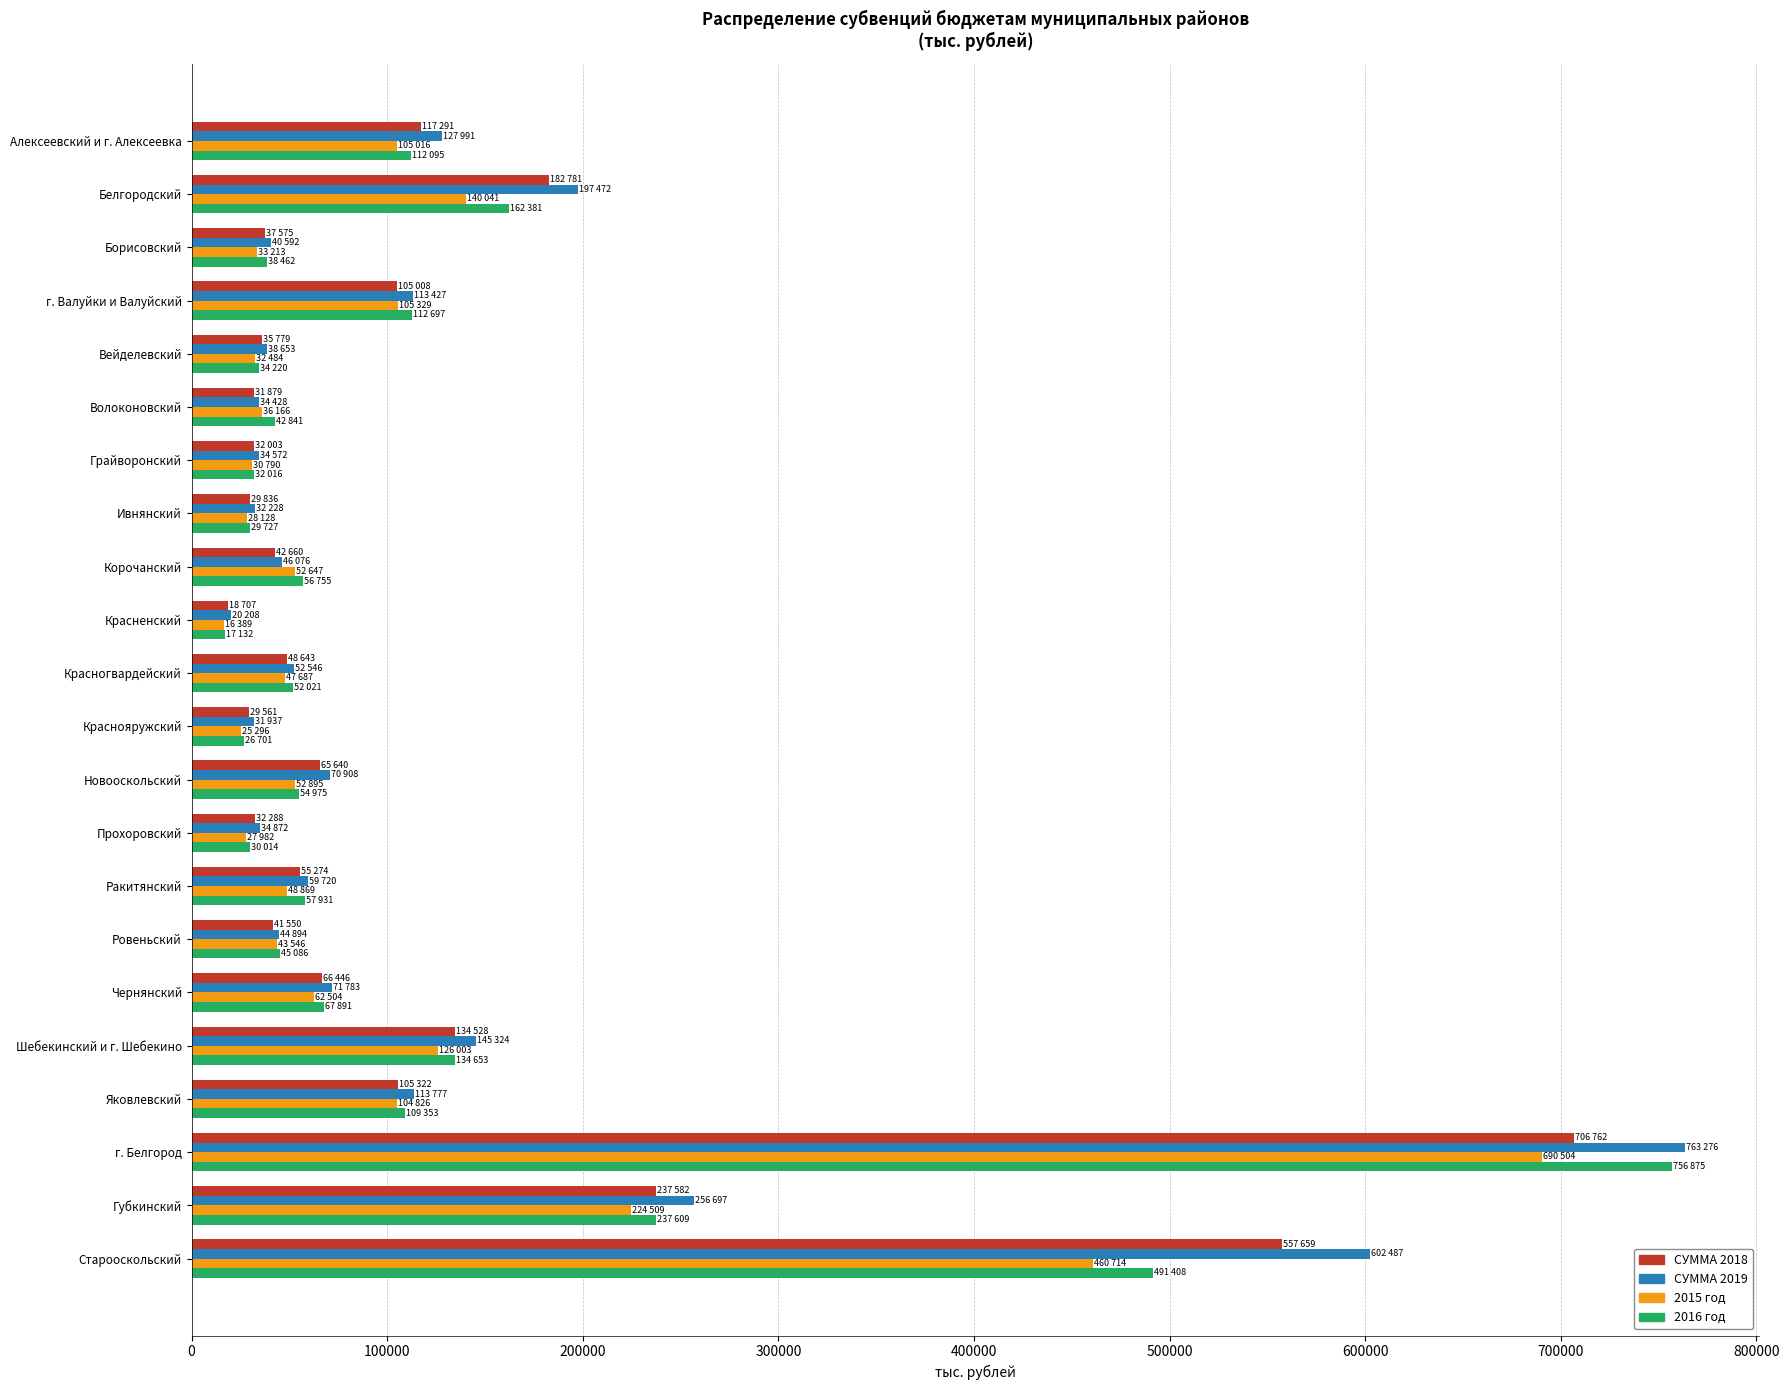

How many data points does each series have?

22